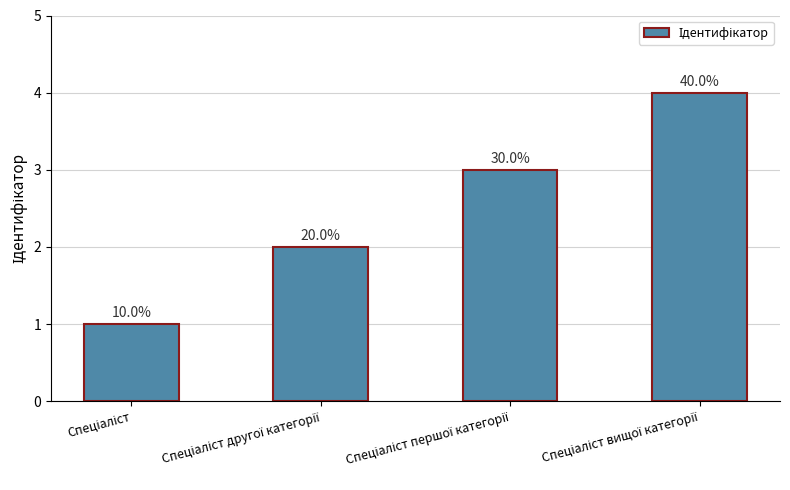

Between Спеціаліст другої категорії and Спеціаліст першої категорії, which is larger?

Спеціаліст першої категорії